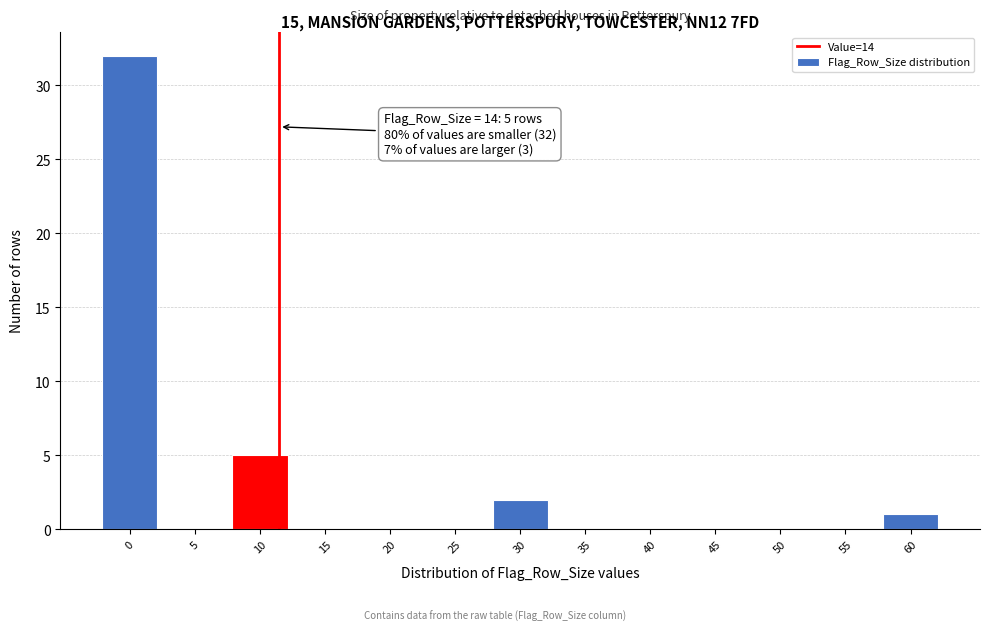

Reading left to right, what are all the values shown in this chart?

0=32	5=0	10=5	15=0	20=0	25=0	30=2	35=0	40=0	45=0	50=0	55=0	60=1